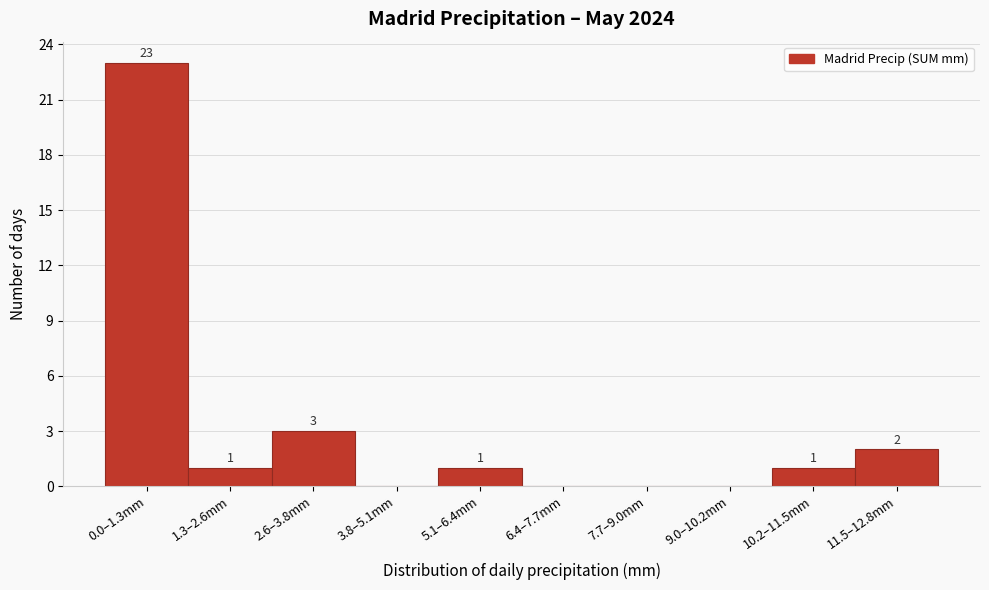

Reading right to left, what are all the values shown in this chart?

11.5–12.8mm=2	10.2–11.5mm=1	9.0–10.2mm=0	7.7–9.0mm=0	6.4–7.7mm=0	5.1–6.4mm=1	3.8–5.1mm=0	2.6–3.8mm=3	1.3–2.6mm=1	0.0–1.3mm=23